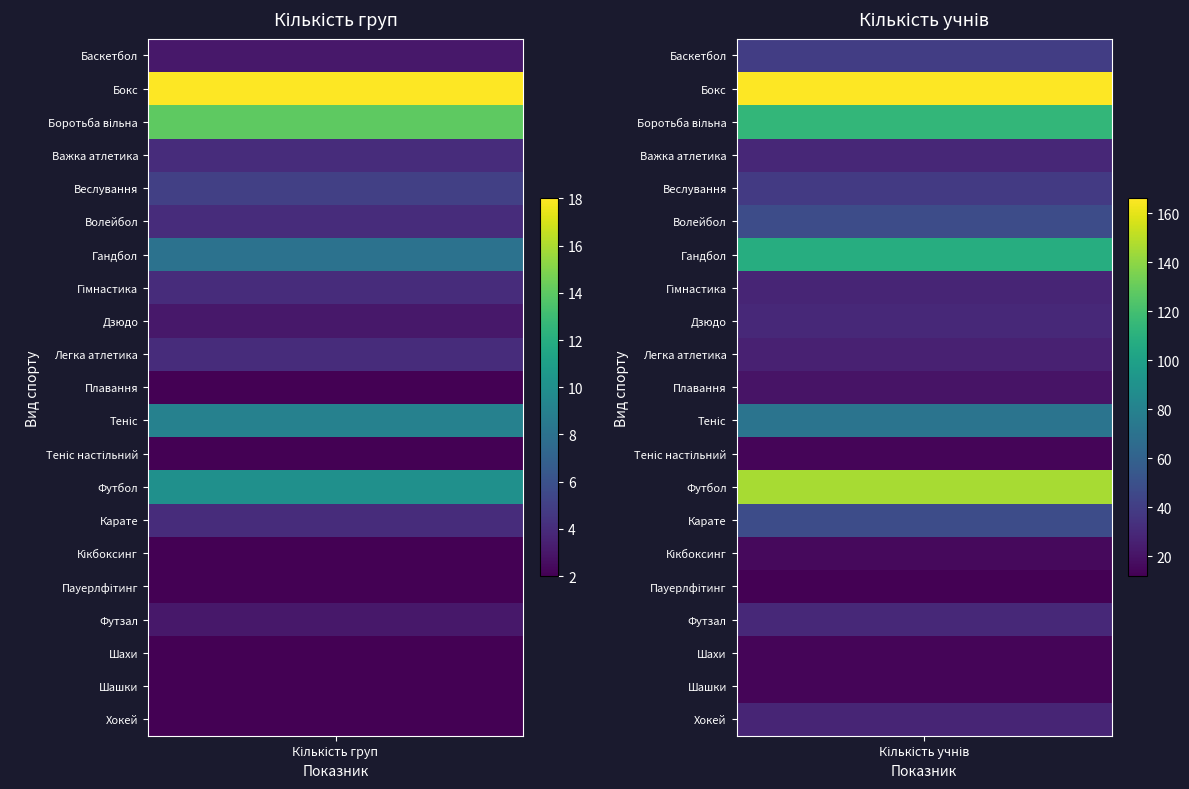

List the labels in order of Боротьба вільна value, smallest first.

0, 1